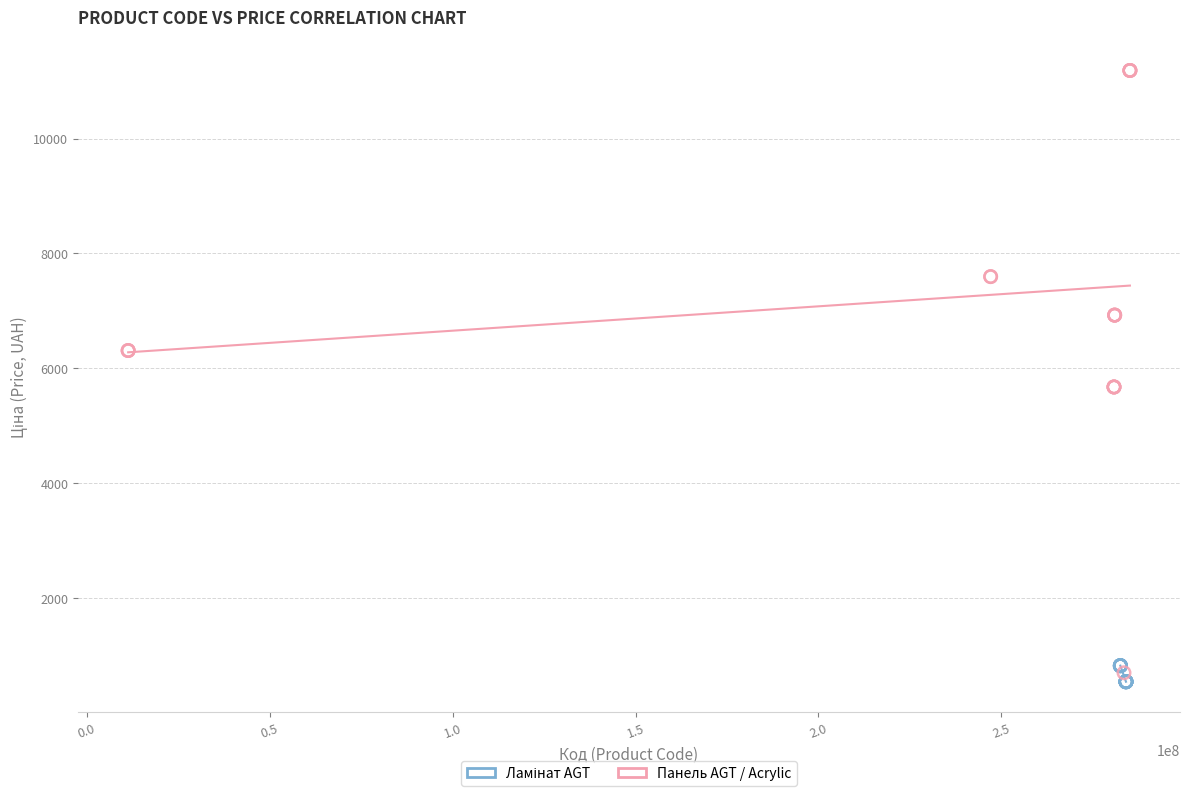

Which series has the largest Y range (max minus min)?

Панель AGT / Acrylic